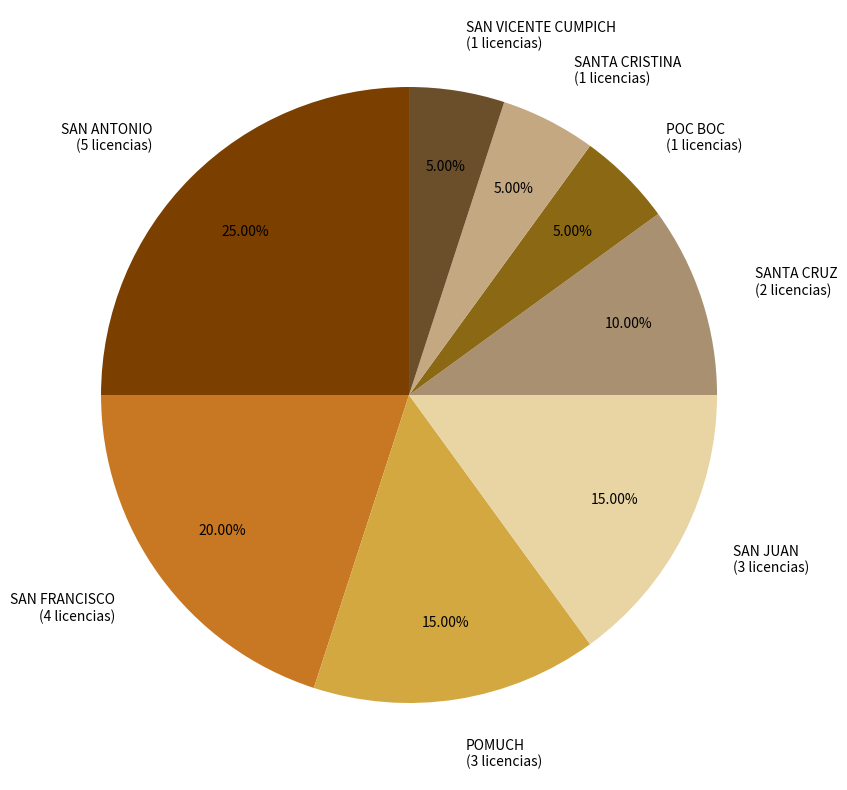

What is the total percentage of SAN JUAN and POC BOC?

20.0%